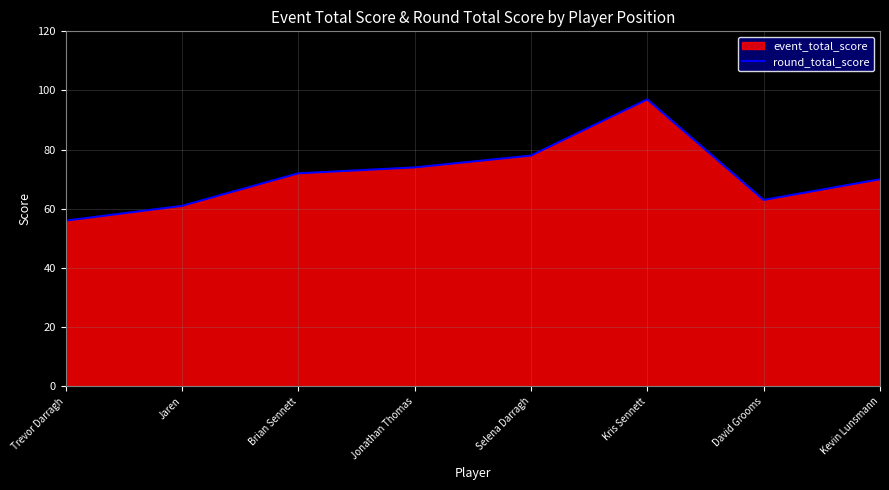

What is the label of the 5th point from the left?

Selena Darragh